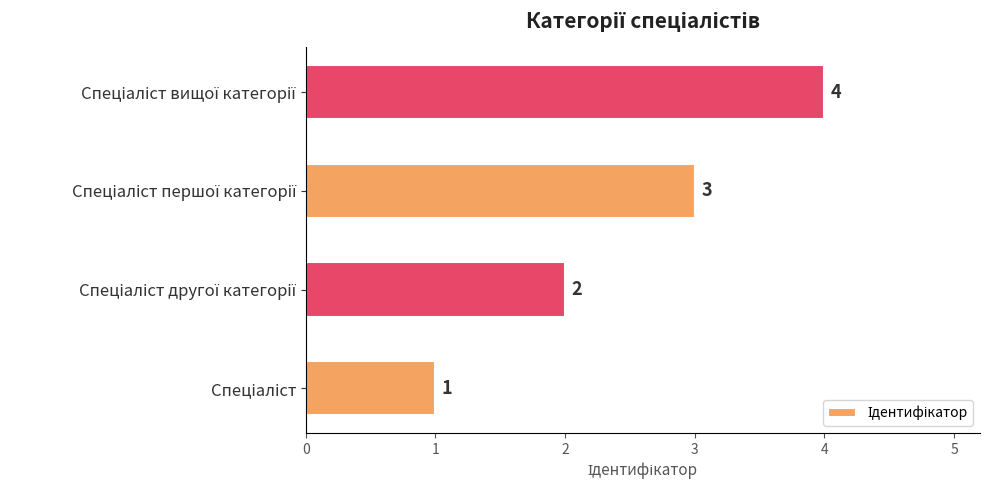

How many series are shown in this chart?

1